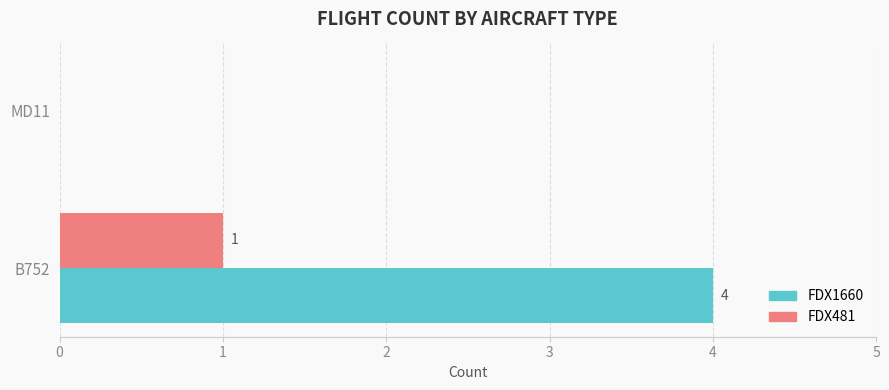

Which series has the largest total across all categories?

FDX1660